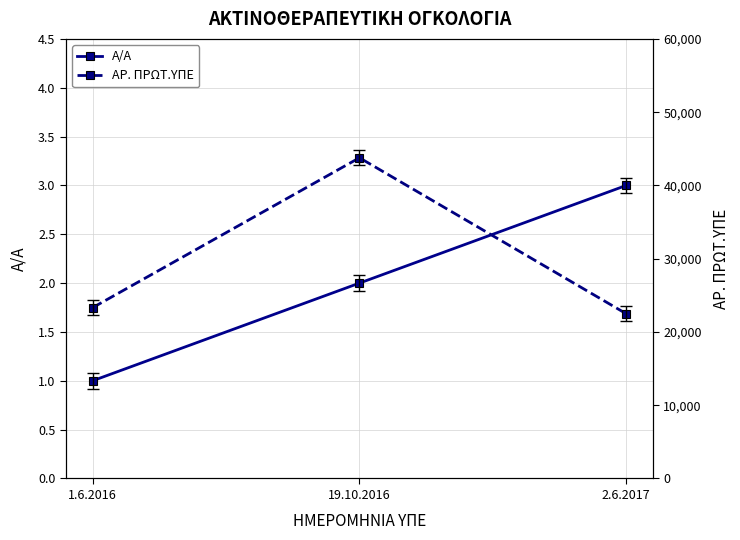

What is the difference between the Α/Α values at 2.6.2017 and 1.6.2016?

2